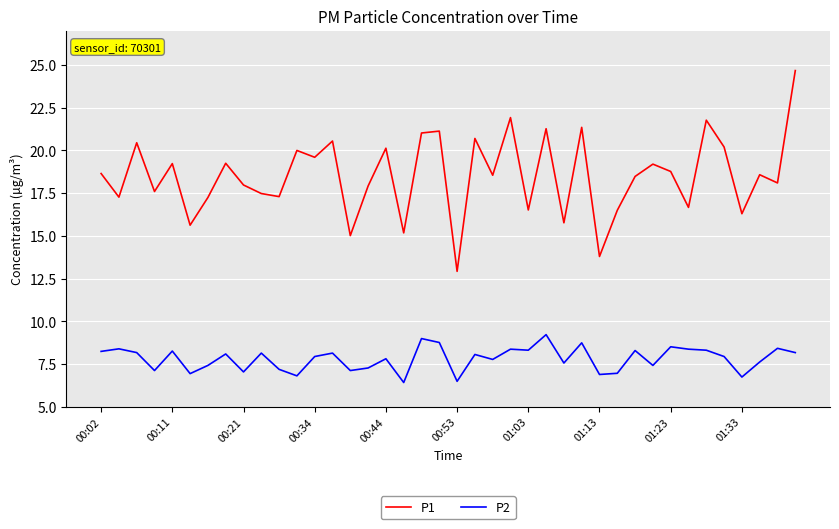

What is the smallest value displayed?

6.4